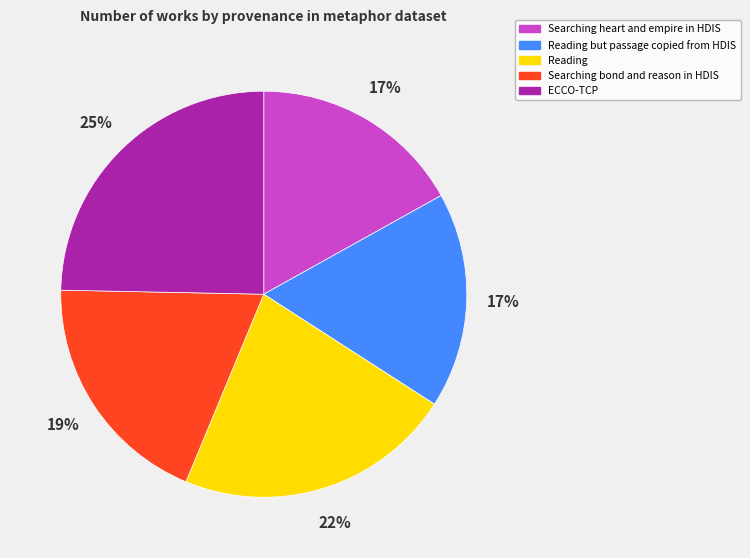

Is there a majority slice in this chart?

No